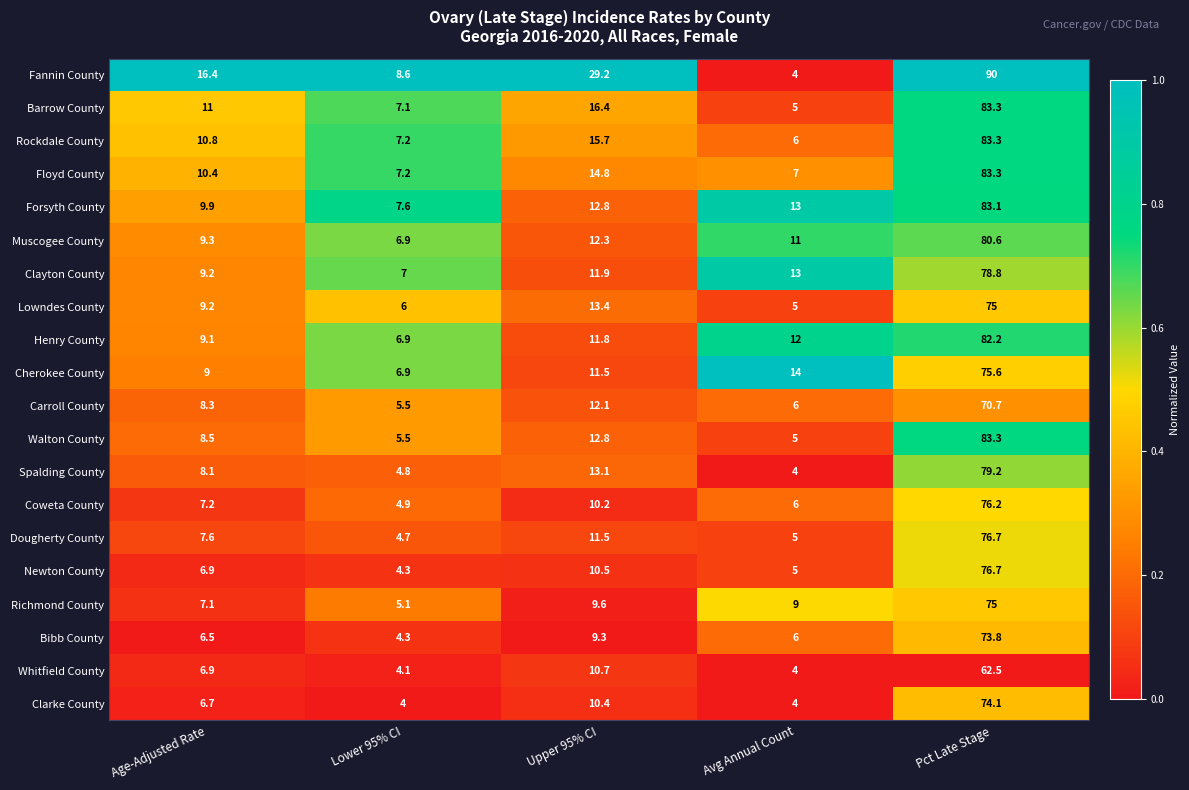

The value of Muscogee County at Lower 95% CI is 4.7. True or false?

False